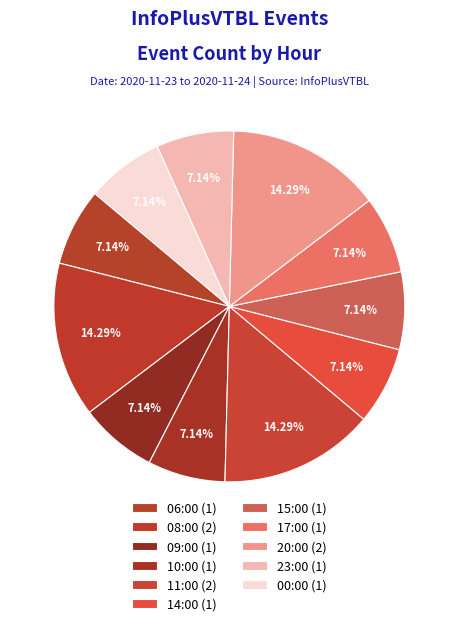

How many segments does this pie chart have?

11